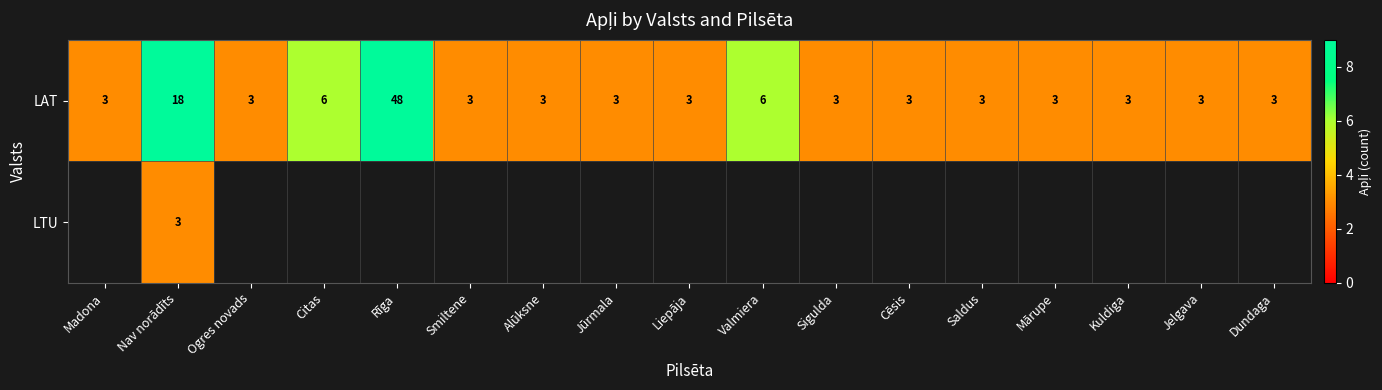

What is the greatest value displayed?

48.0